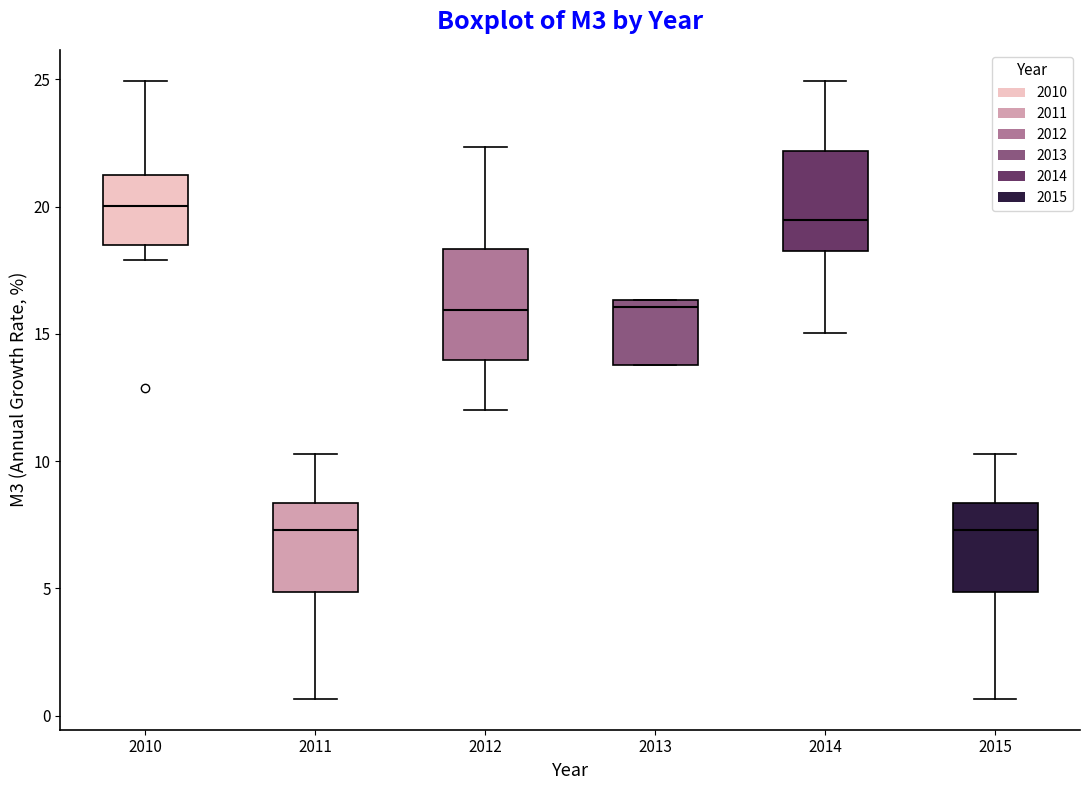

Where does the upper whisker of the box at x = 2012 end on the y-axis? The values are not printed on the chart, so give them approximately, as read against the axis.

22.5